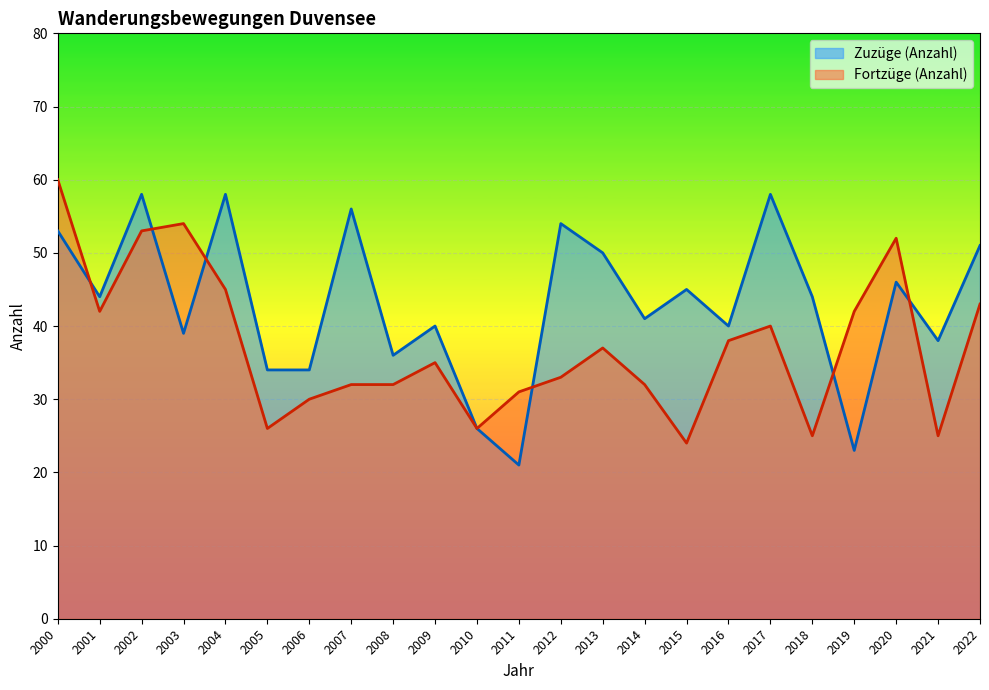

Rank the series by their average value, from highest to lowest.

Zuzüge (Anzahl), Fortzüge (Anzahl)